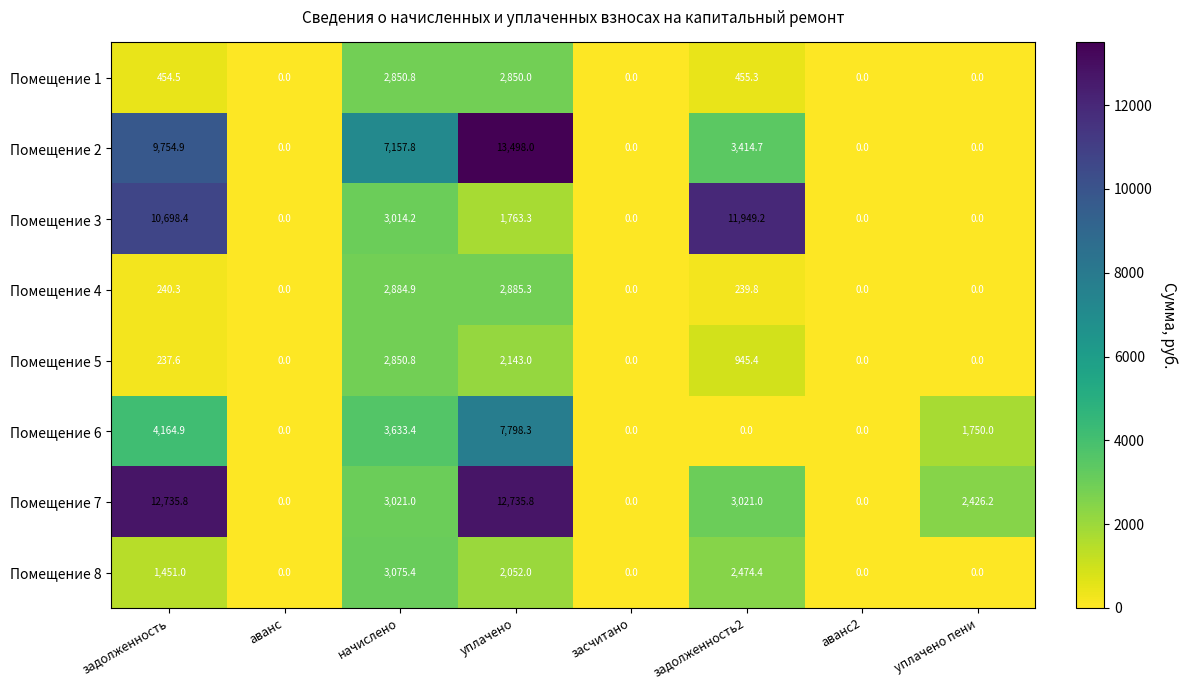

At задолженность2, list the series in order from smallest to largest.

Помещение 6, Помещение 4, Помещение 1, Помещение 5, Помещение 8, Помещение 7, Помещение 2, Помещение 3